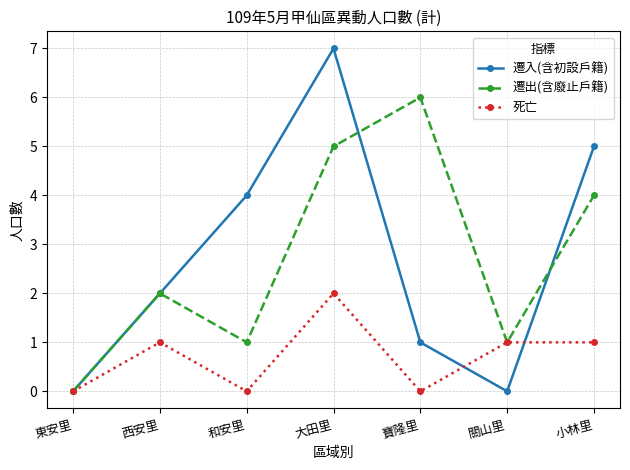

What is the value of the 遷入(含初設戶籍) point at the 4th from the left?

7